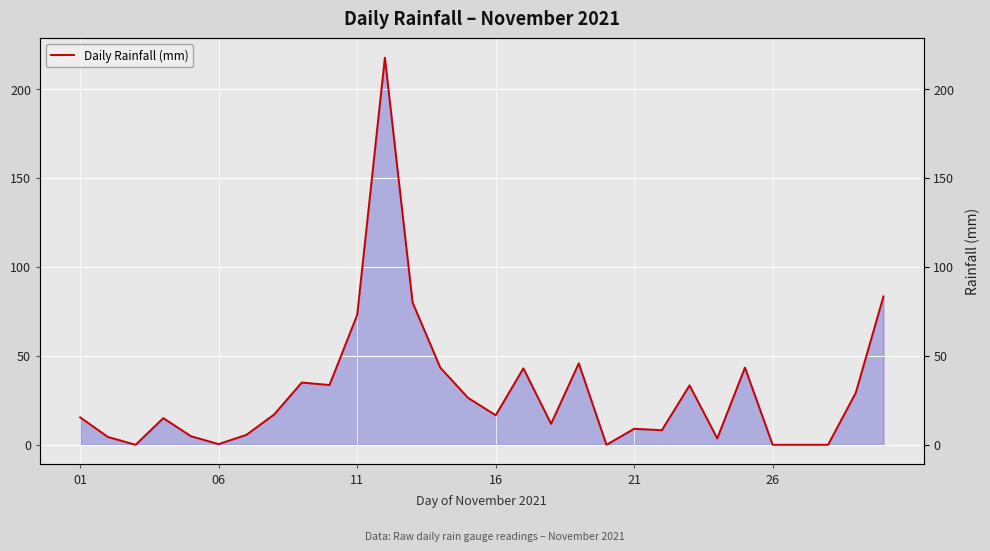

What is the value of the 24th point from the left?

3.6